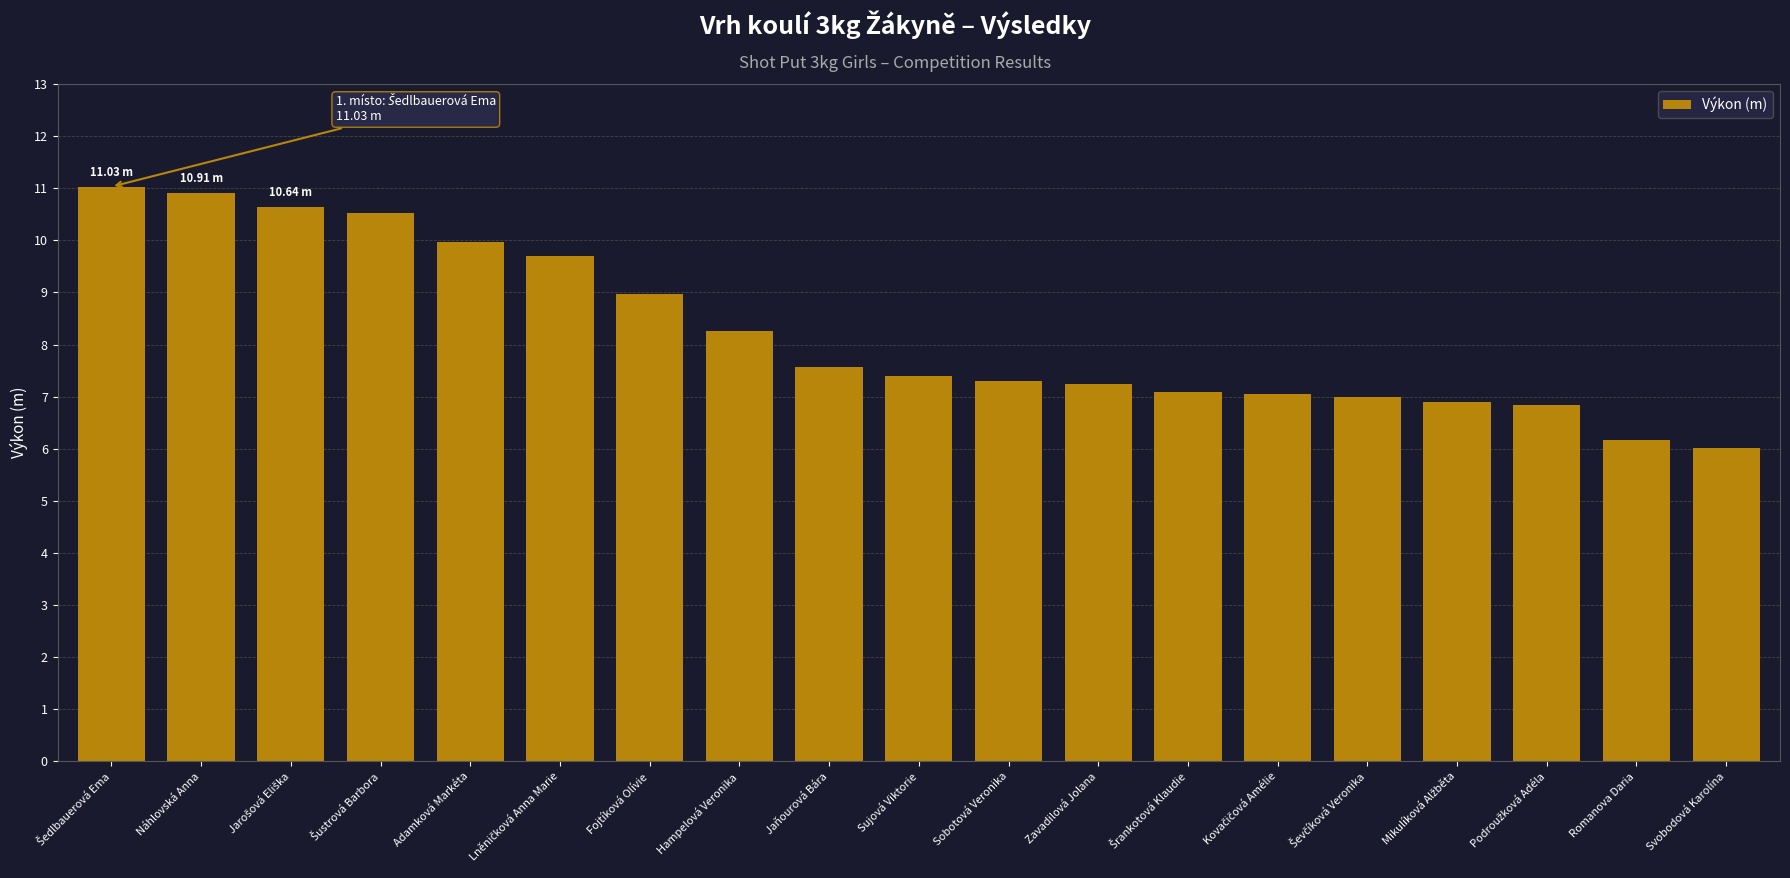

What is the label of the 13th bar from the right?

Fojtíková Olívie